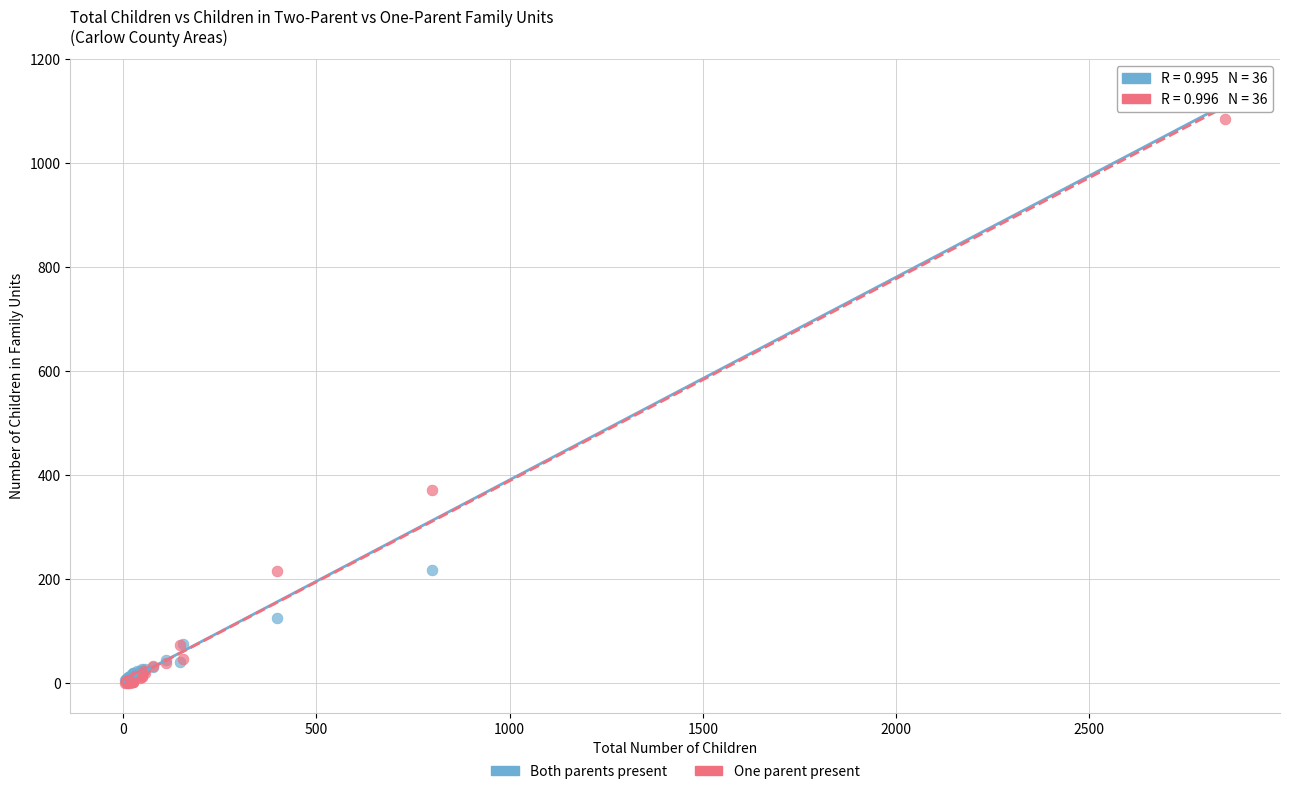

Across all series, what Y value is closest to 571?

371